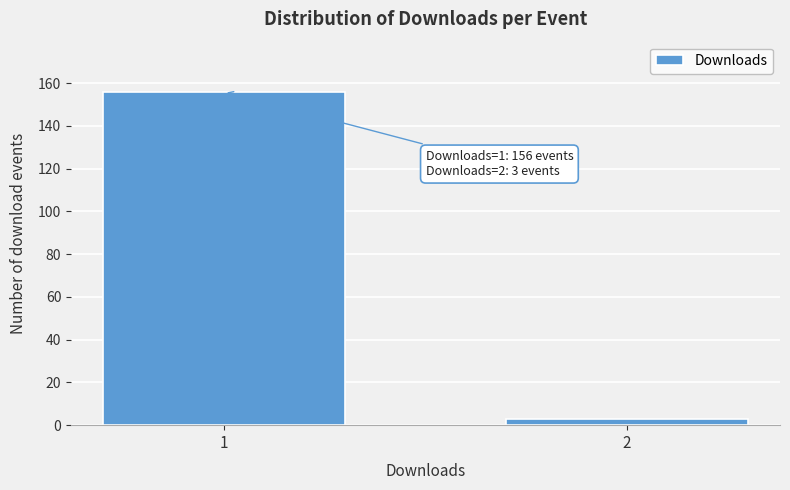

Reading left to right, list all the values displayed in this chart.

1=156	2=3